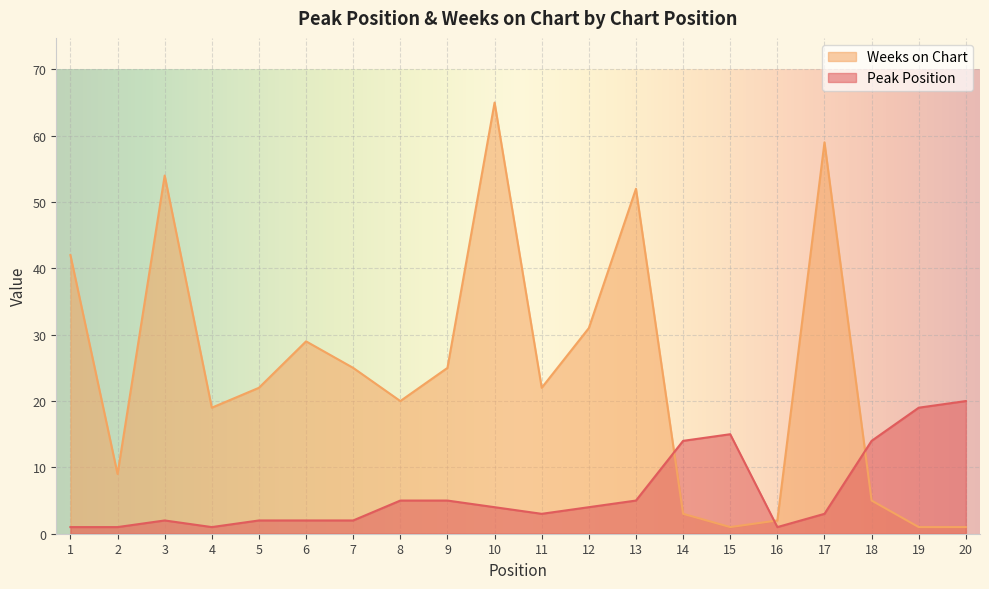

What is the greatest value displayed?

65